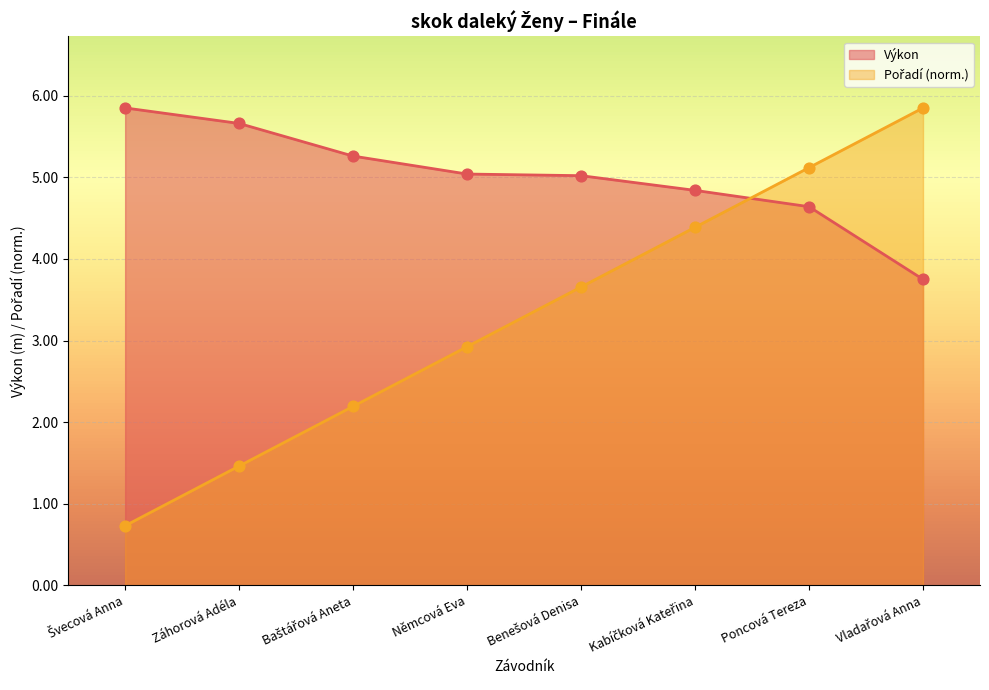

Which series has the largest total across all categories?

Výkon